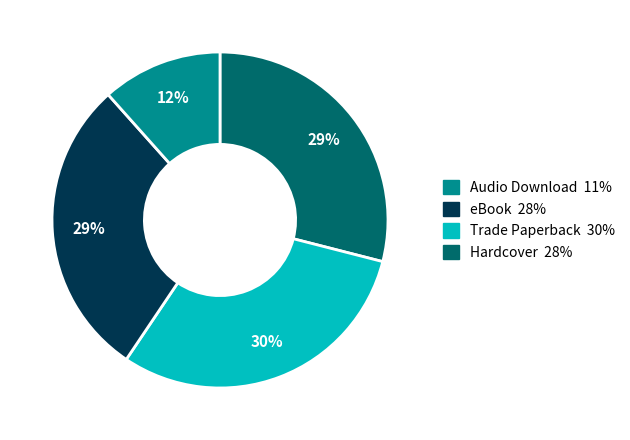

How many segments does this pie chart have?

4